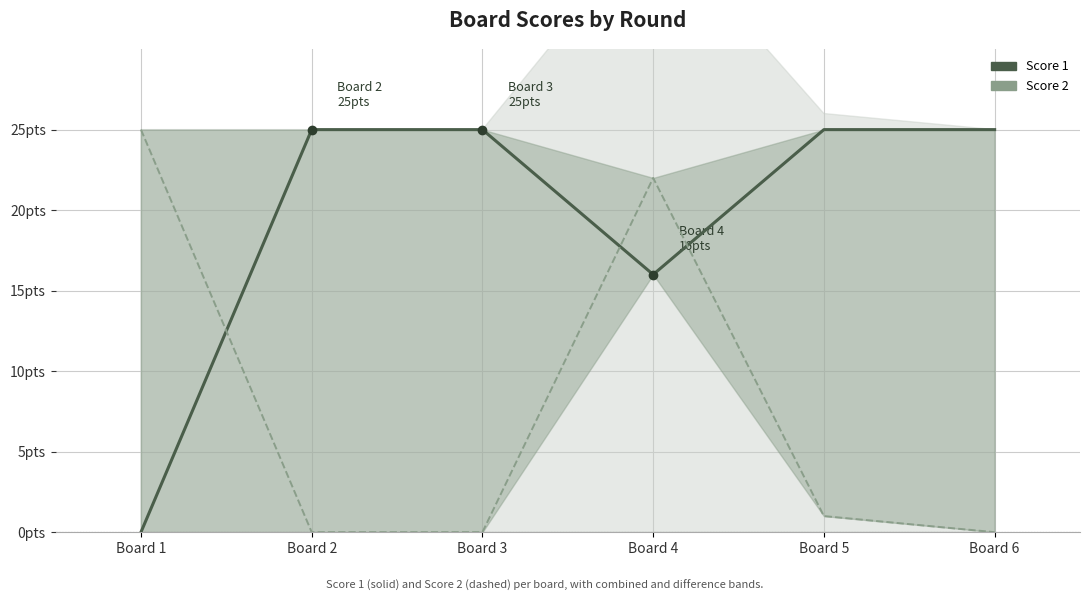

How many intersections are there between Score 2 and Score 1?

3